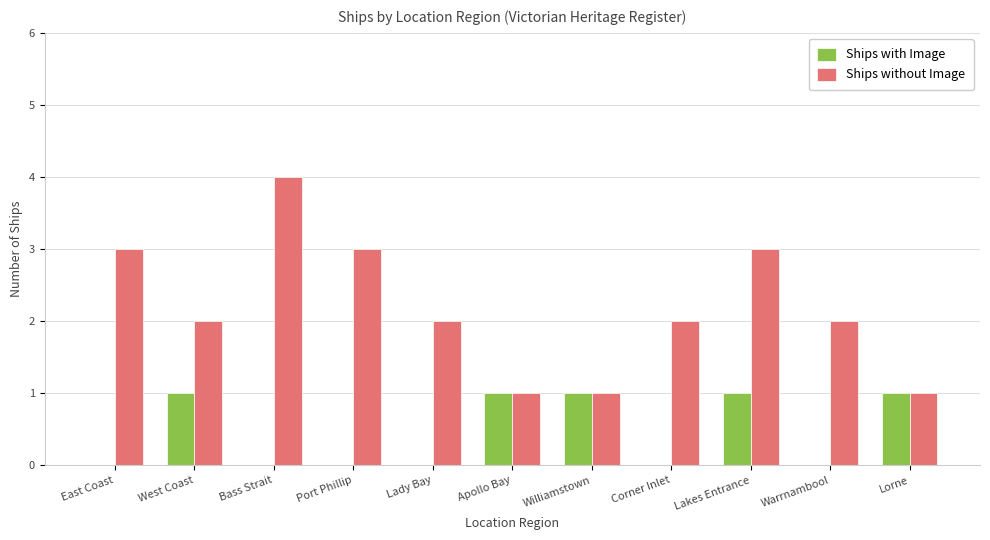

Between East Coast and Apollo Bay, which series saw the biggest shift?

Ships without Image